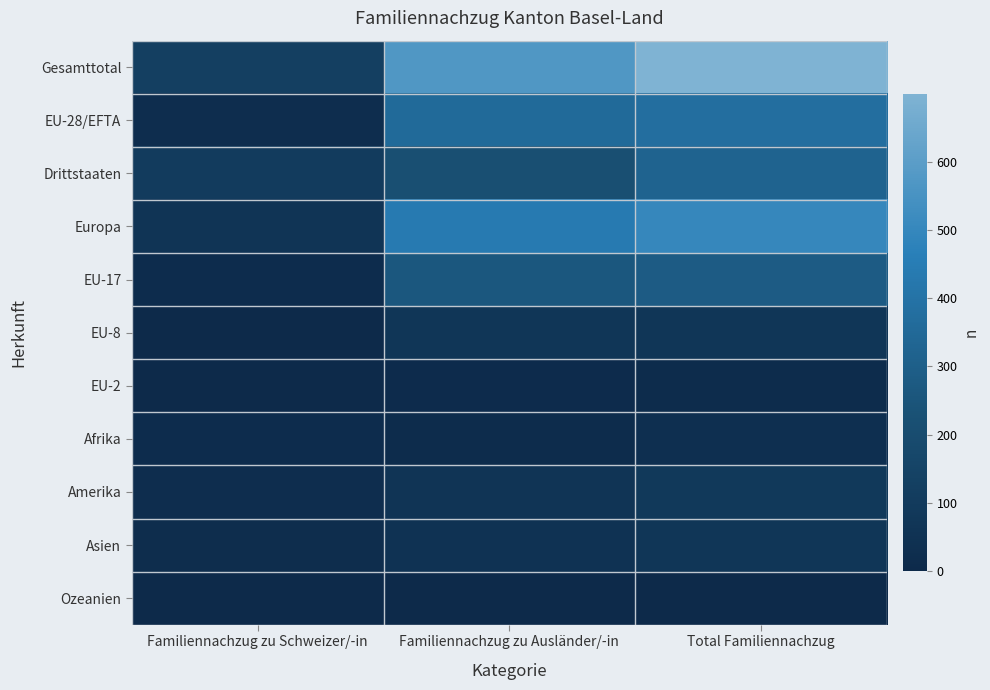

Between Familiennachzug zu Schweizer/-in and Familiennachzug zu Ausländer/-in, which is larger?

Familiennachzug zu Ausländer/-in